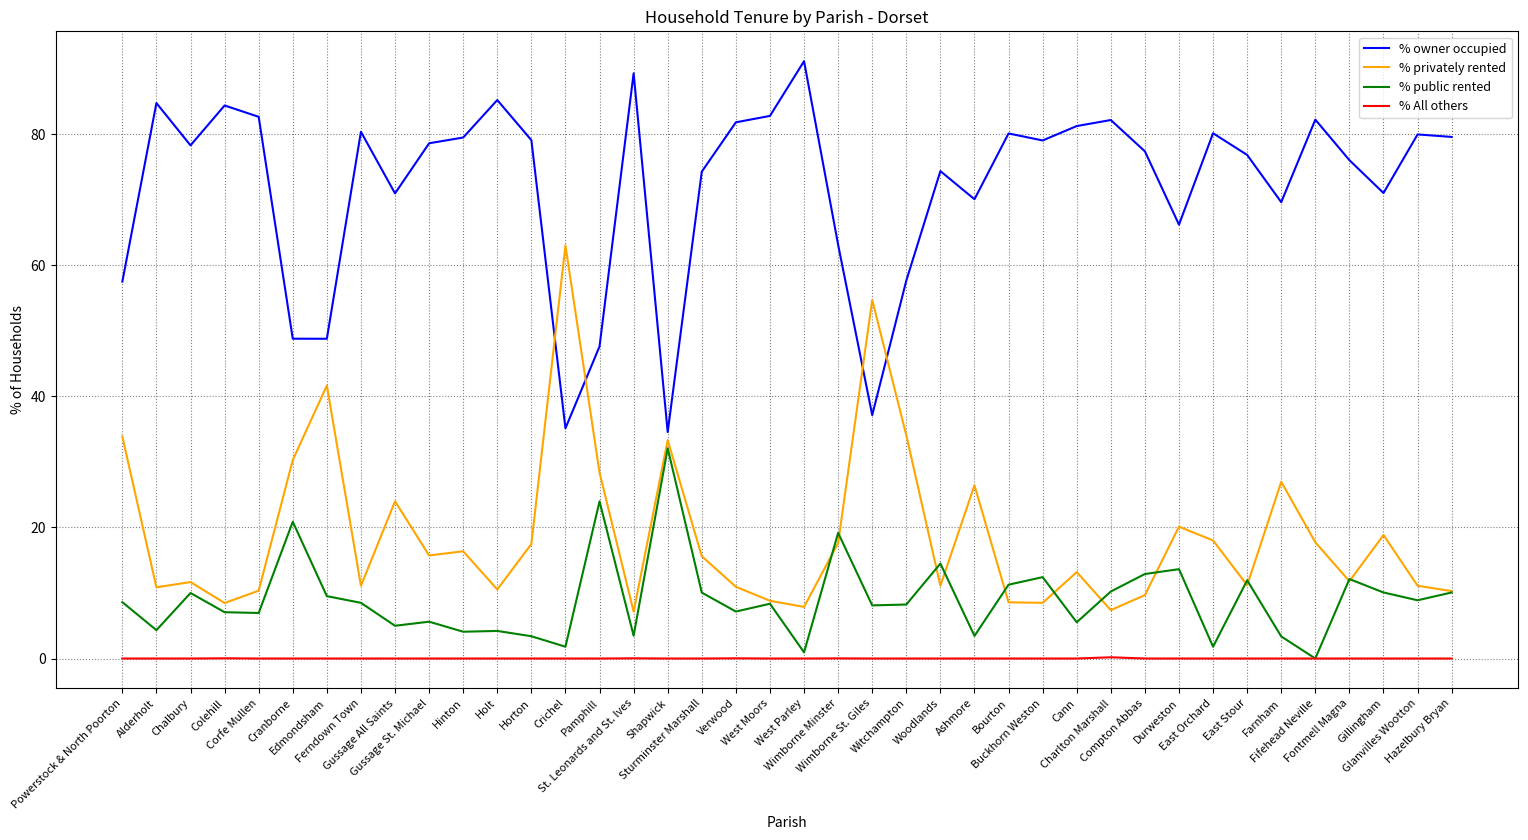

True or false: % owner occupied and % public rented cross at least once.

False